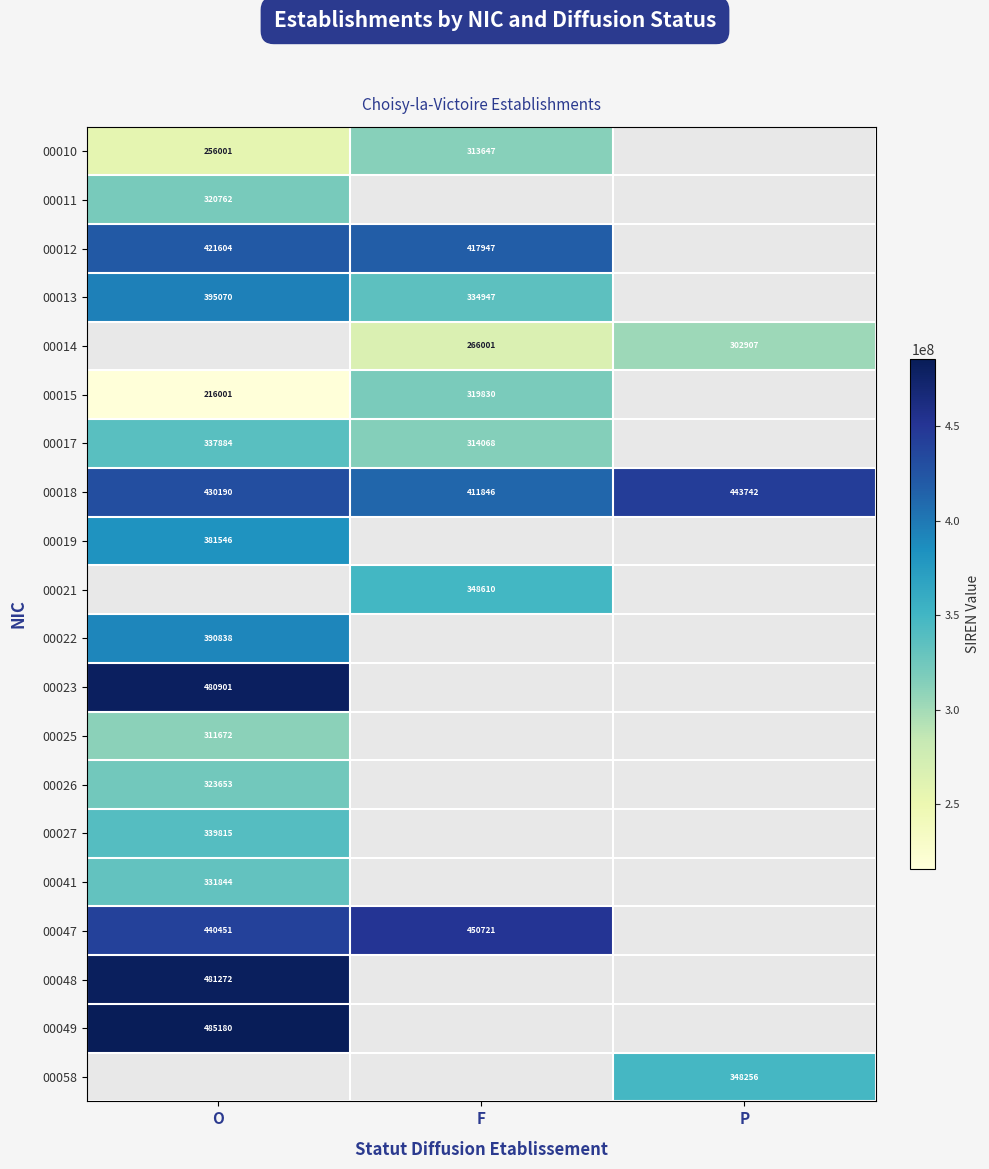

Is it true that 00018 equals 716344 at F?

False